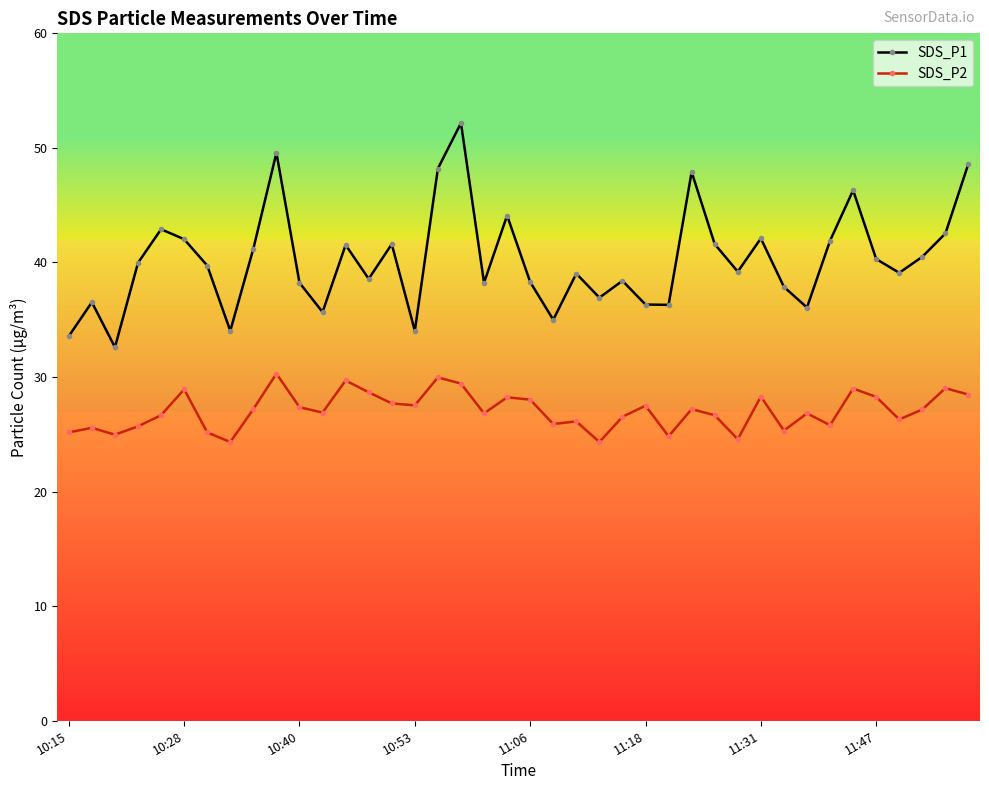

True or false: SDS_P1 has more than 2 points higher than both neighbors.

True